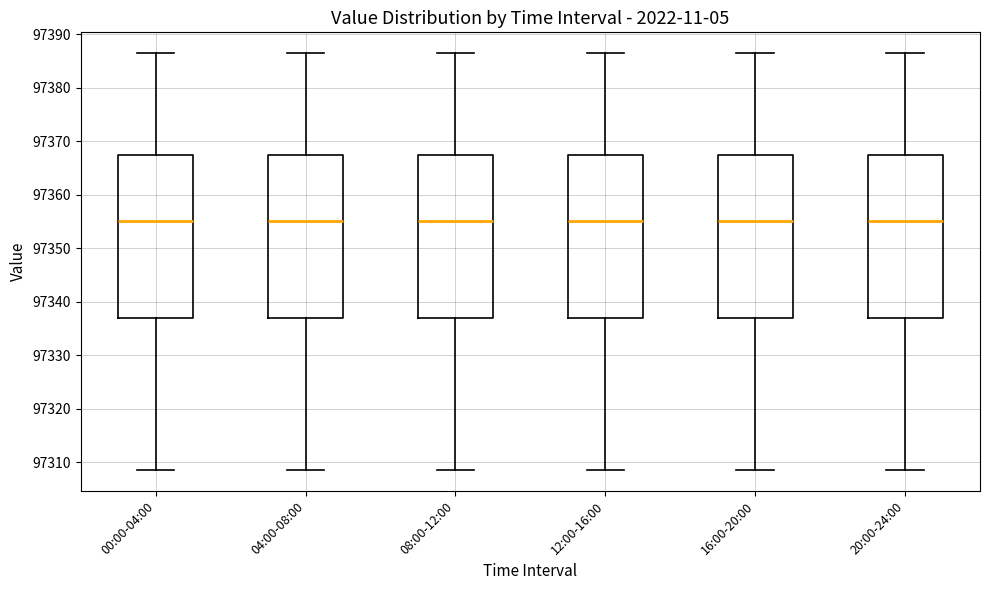

Where is the lower edge of the box for 08:00-12:00 on the y-axis? The values are not printed on the chart, so give them approximately, as read against the axis.

97337